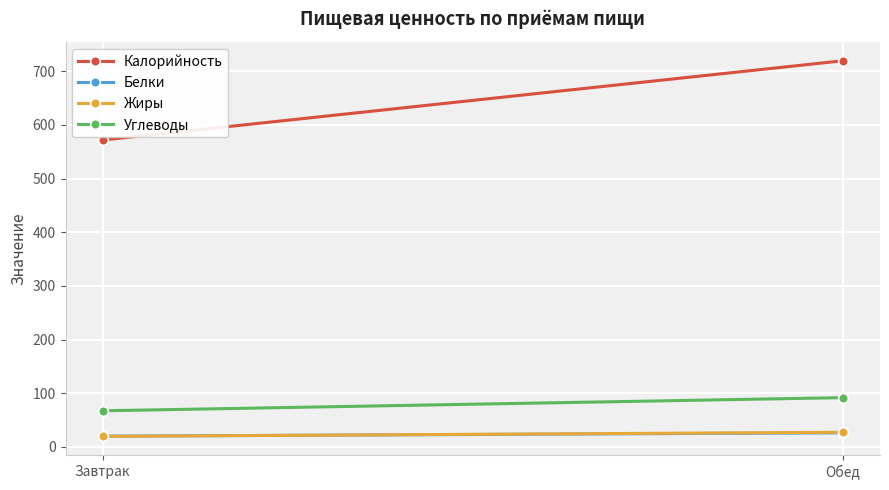

What is the maximum value shown in the chart?

719.7